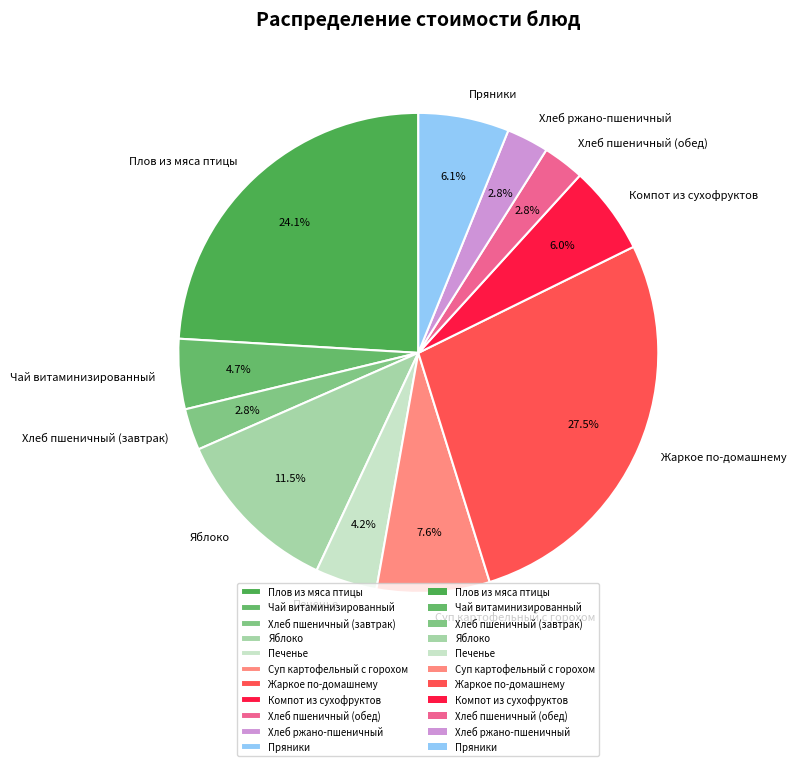

What percentage is the Печенье slice, to the nearest percent?

4%